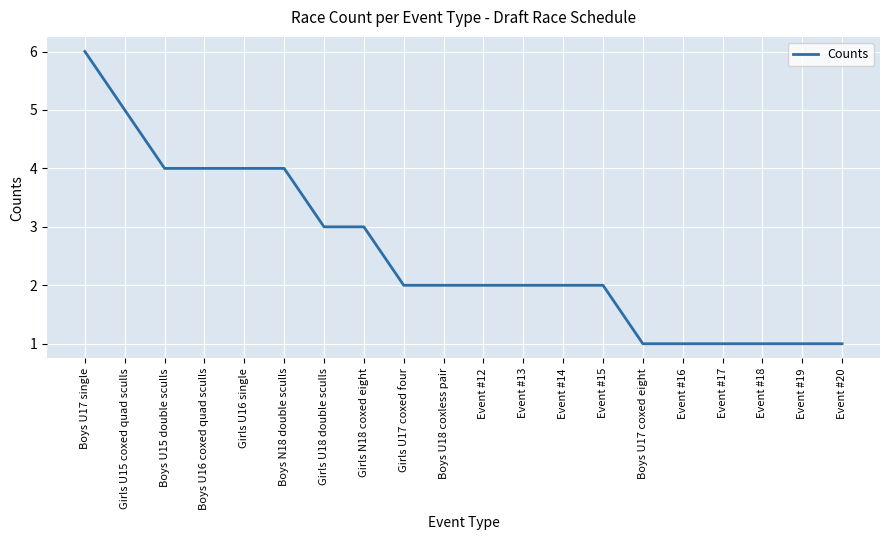

What position from the right is Event #17?

4